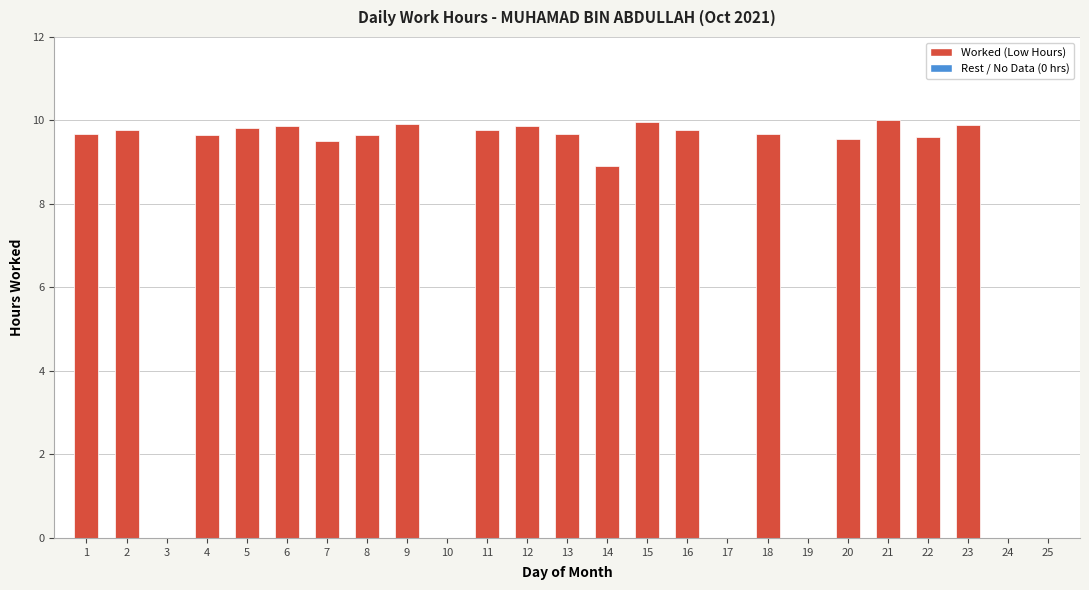

Where is the data nearest to the value 5?

14